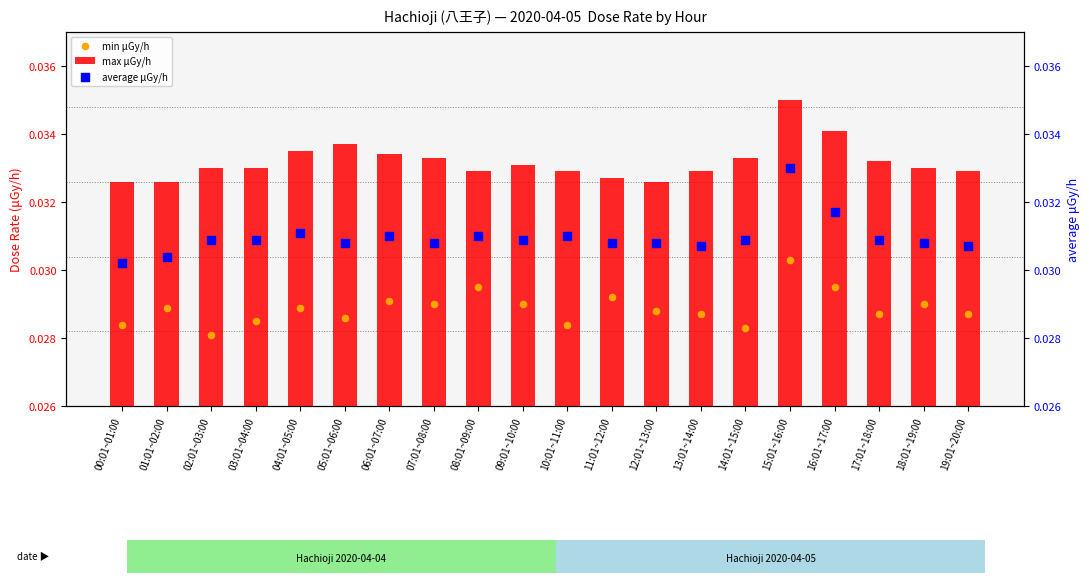

What are all the series names shown in the legend?

max μGy/h, min μGy/h, average μGy/h